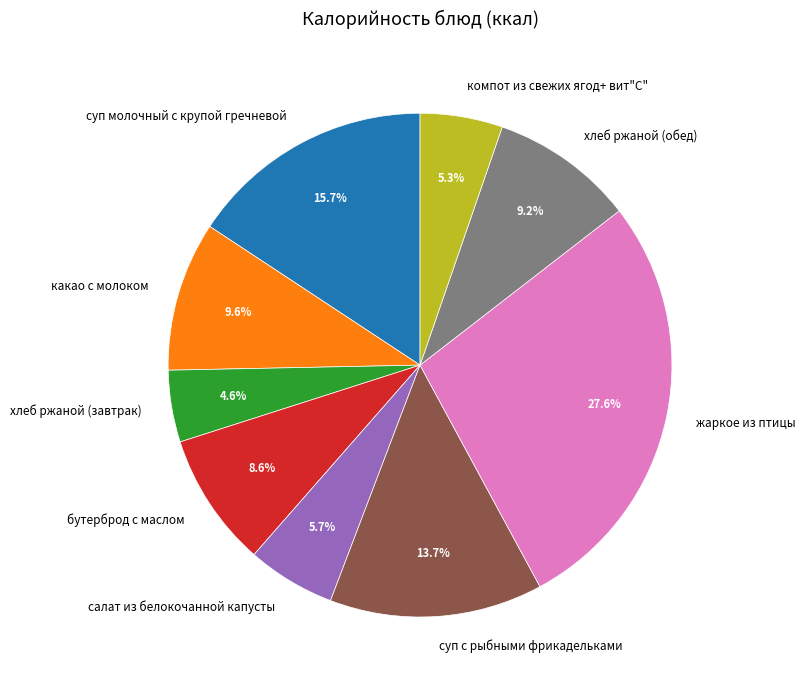

What percentage is the хлеб ржаной (обед) slice, to the nearest percent?

9%